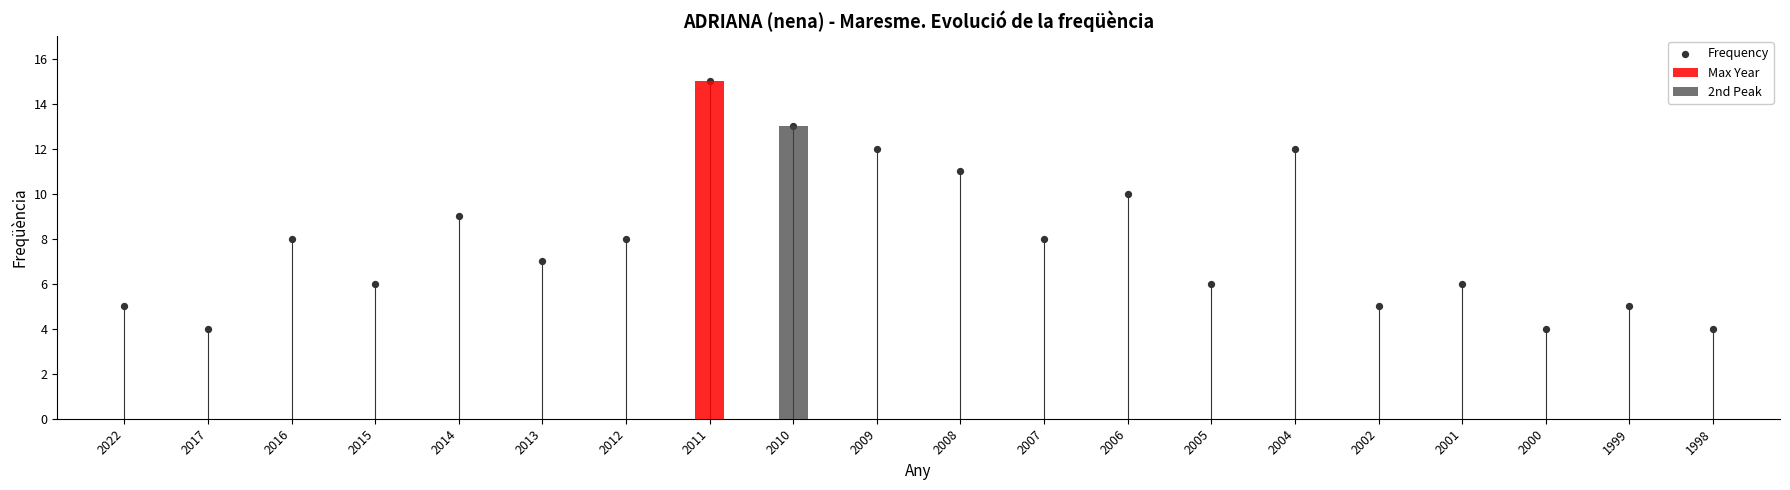

Approximately how many times larger is the value at 2007 compared to 2017?

2.0